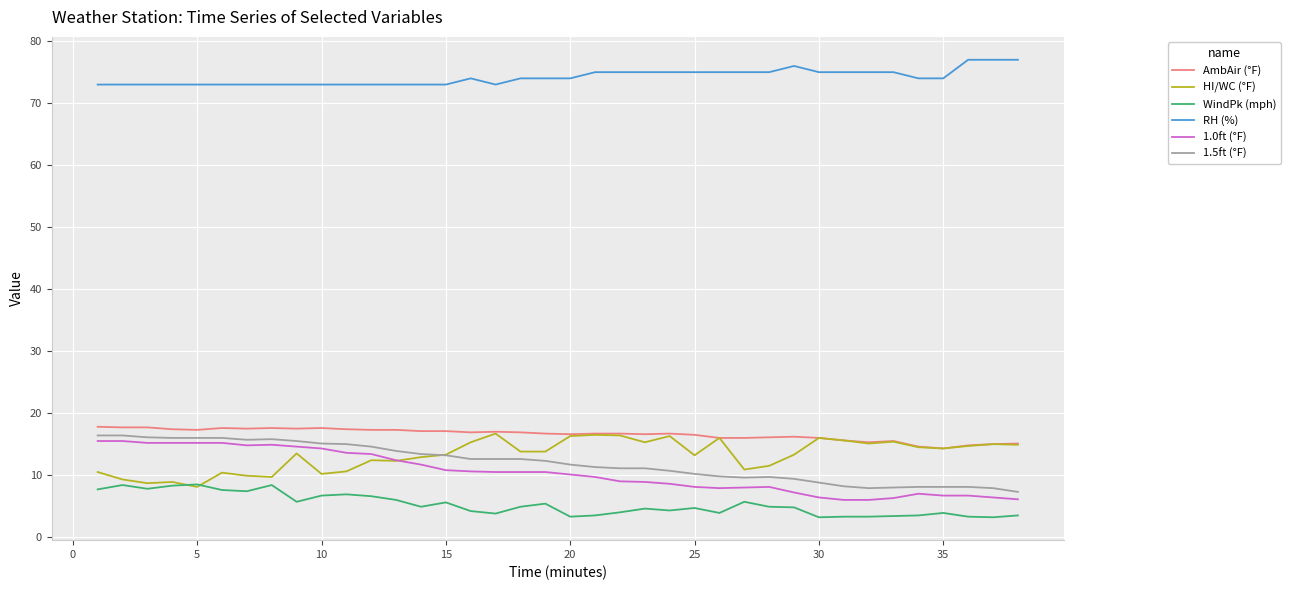

Which series has the largest range (max minus min)?

1.0ft (°F)